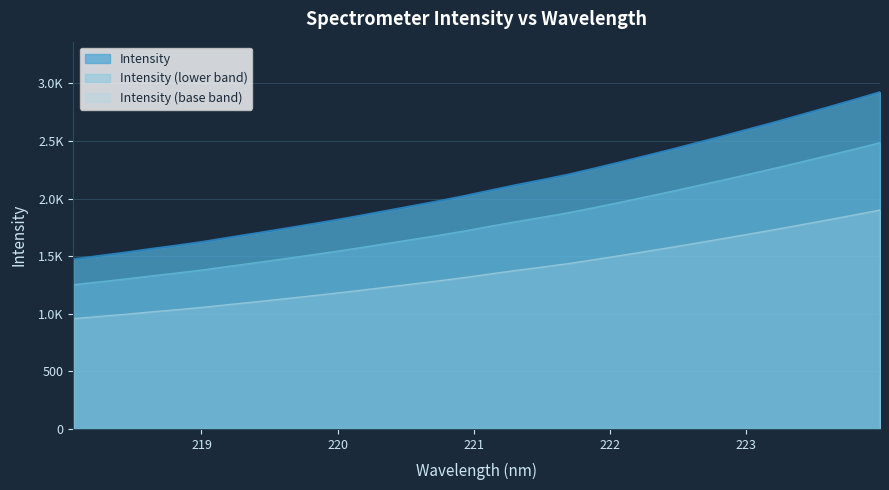

What is the label of the 16th point from the left?

220.9264